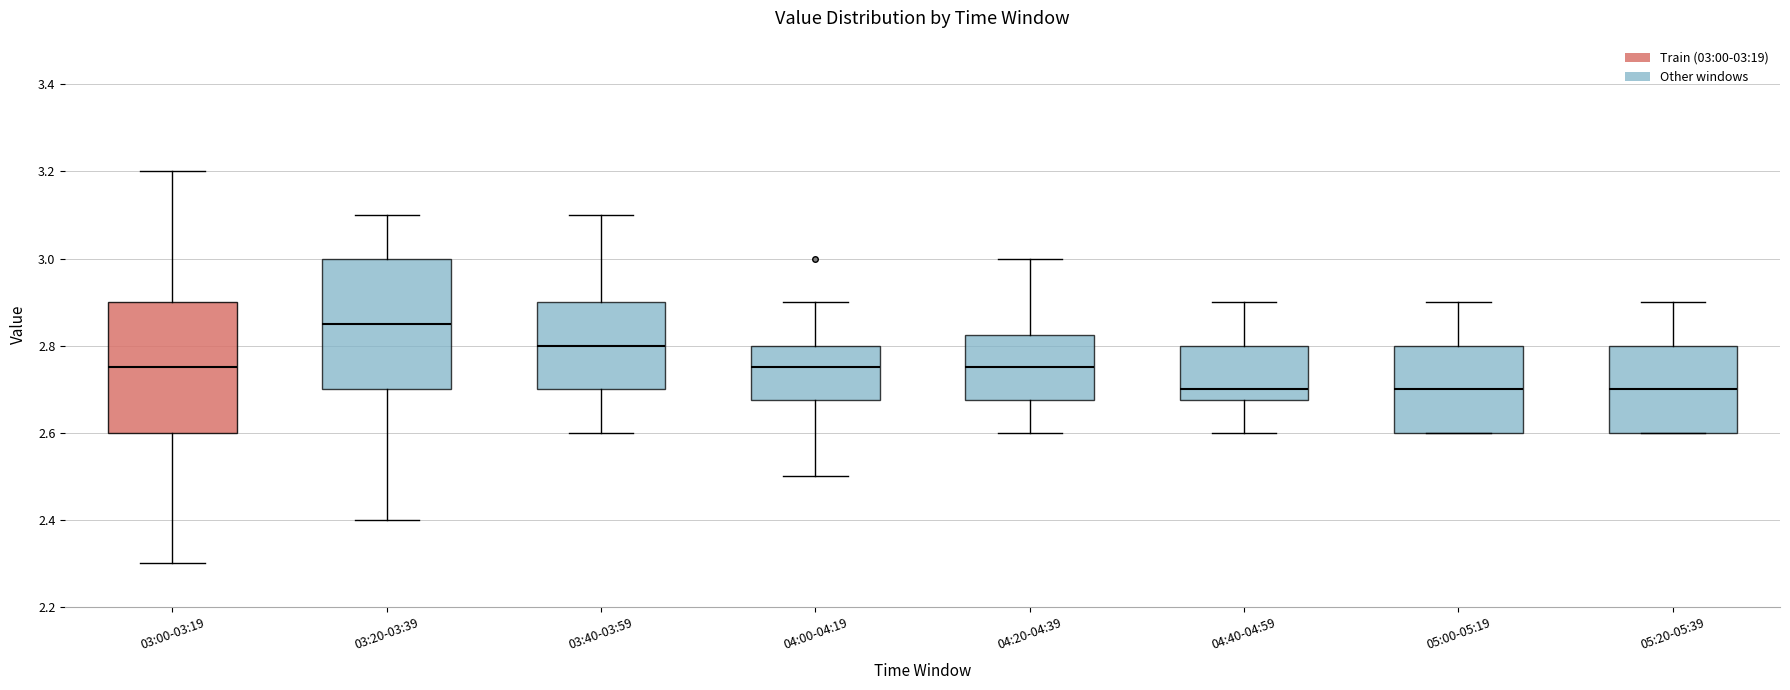

Reading left to right, read every box against the y-axis: the position of its median line, the range the box covers, and the ends of its whiskers. The values are not printed on the chart, so give them approximately, as read against the axis.

03:00-03:19: median 2.76, box 2.60 to 2.90, whiskers 2.30 to 3.20
03:20-03:39: median 2.86, box 2.70 to 3.00, whiskers 2.40 to 3.10
03:40-03:59: median 2.80, box 2.70 to 2.90, whiskers 2.60 to 3.10
04:00-04:19: median 2.76, box 2.68 to 2.80, whiskers 2.50 to 2.90
04:20-04:39: median 2.76, box 2.68 to 2.82, whiskers 2.60 to 3.00
04:40-04:59: median 2.70, box 2.68 to 2.80, whiskers 2.60 to 2.90
05:00-05:19: median 2.70, box 2.60 to 2.80, whiskers 2.60 to 2.90
05:20-05:39: median 2.70, box 2.60 to 2.80, whiskers 2.60 to 2.90